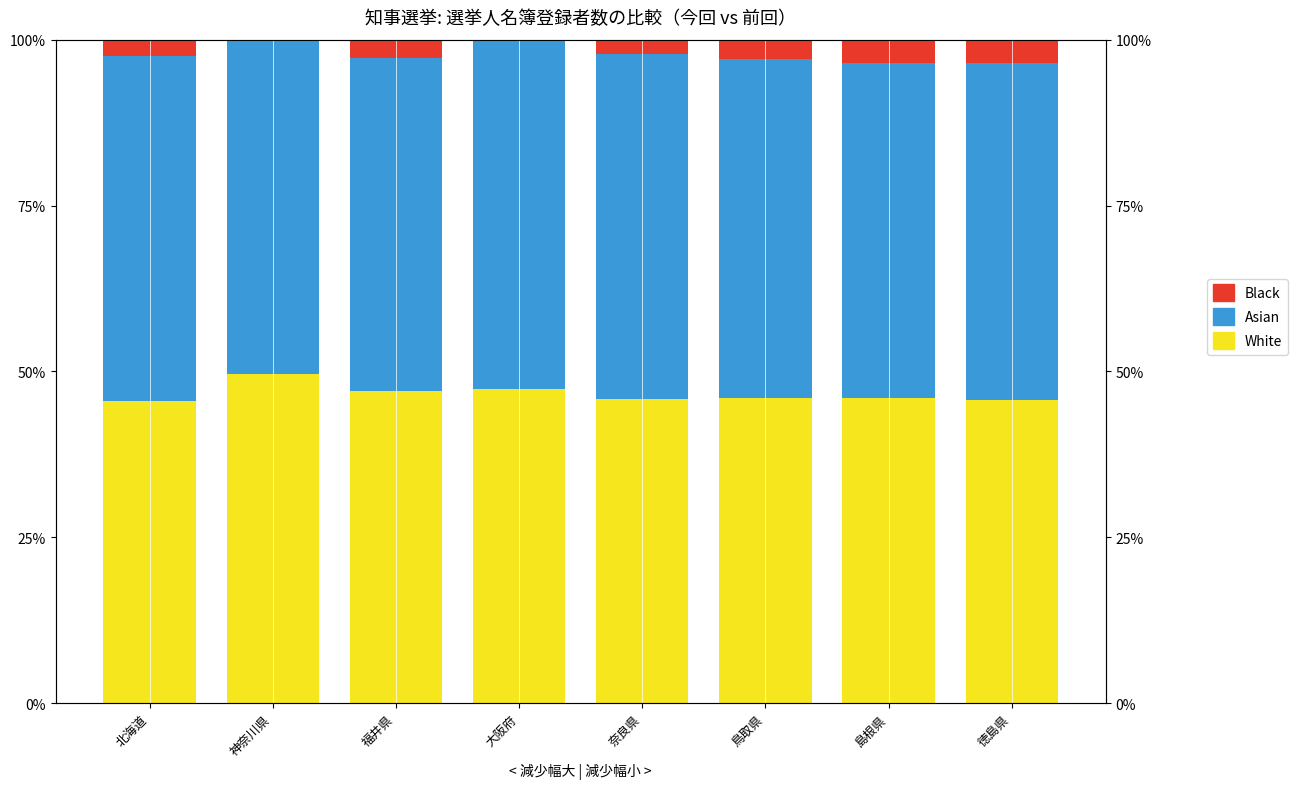

Reading left to right, transcribe all the data shown in this chart.

White: 北海道=0.5	神奈川県=0.5	福井県=0.5	大阪府=0.5	奈良県=0.5	鳥取県=0.5	島根県=0.5	徳島県=0.5
Asian: 北海道=0.5	神奈川県=0.5	福井県=0.5	大阪府=0.5	奈良県=0.5	鳥取県=0.5	島根県=0.5	徳島県=0.5
Black: 北海道=0.0	神奈川県=0.0	福井県=0.0	大阪府=0.0	奈良県=0.0	鳥取県=0.0	島根県=0.0	徳島県=0.0